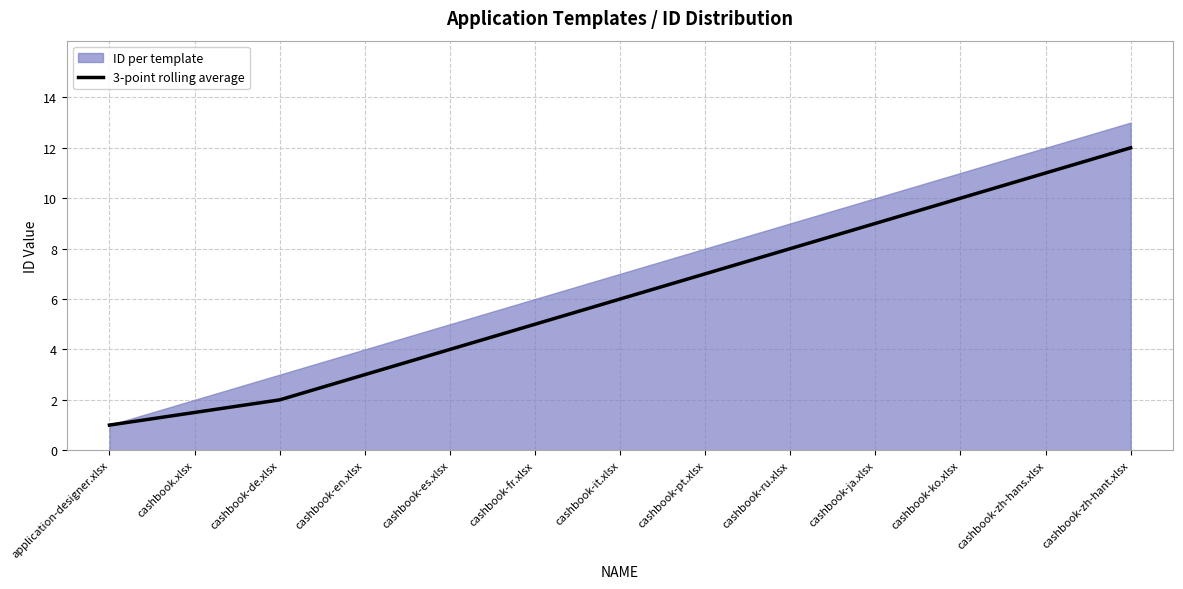

List the labels in order of value, largest first.

cashbook-zh-hant.xlsx, cashbook-zh-hans.xlsx, cashbook-ko.xlsx, cashbook-ja.xlsx, cashbook-ru.xlsx, cashbook-pt.xlsx, cashbook-it.xlsx, cashbook-fr.xlsx, cashbook-es.xlsx, cashbook-en.xlsx, cashbook-de.xlsx, cashbook.xlsx, application-designer.xlsx